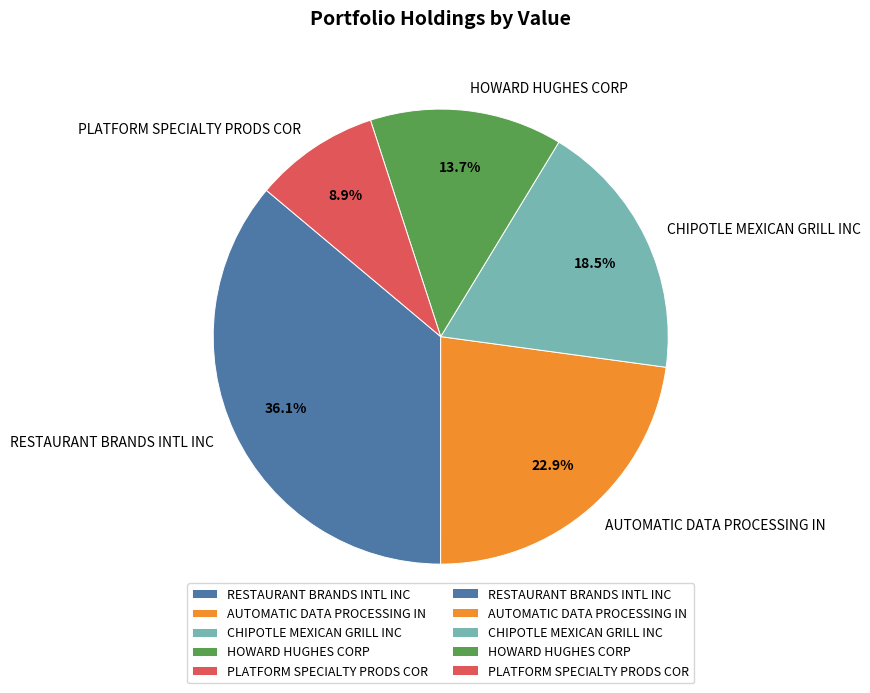

Combined, what portion of the pie is HOWARD HUGHES CORP and PLATFORM SPECIALTY PRODS COR?

22.6%